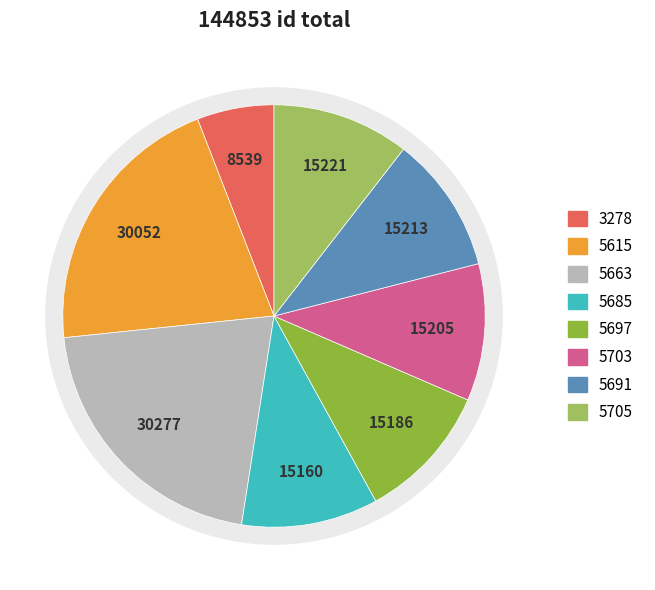

To the nearest percent, what portion does 5691 represent?

11%